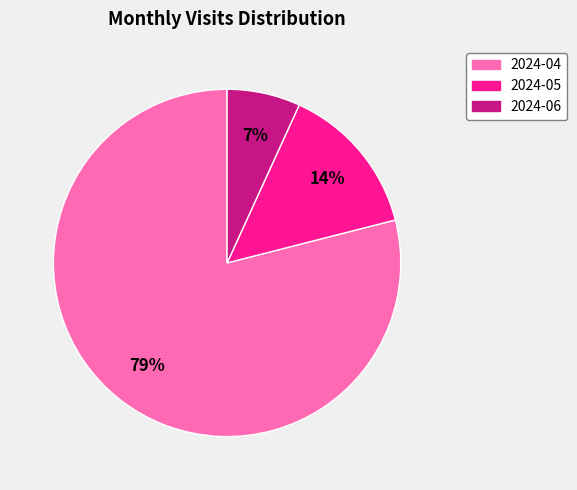

Which has a higher value, 2024-04 or 2024-06?

2024-04